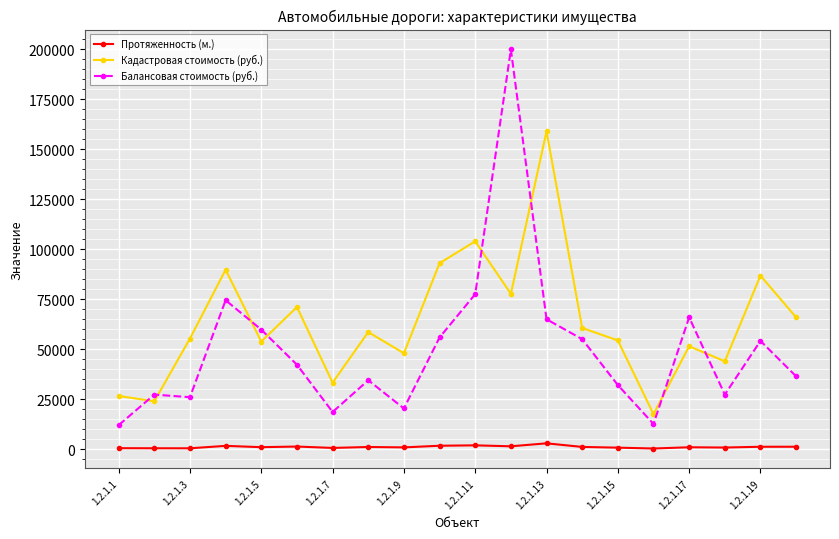

What is the difference between the maximum and minimum values in the Балансовая стоимость (руб.) series?

188009.0